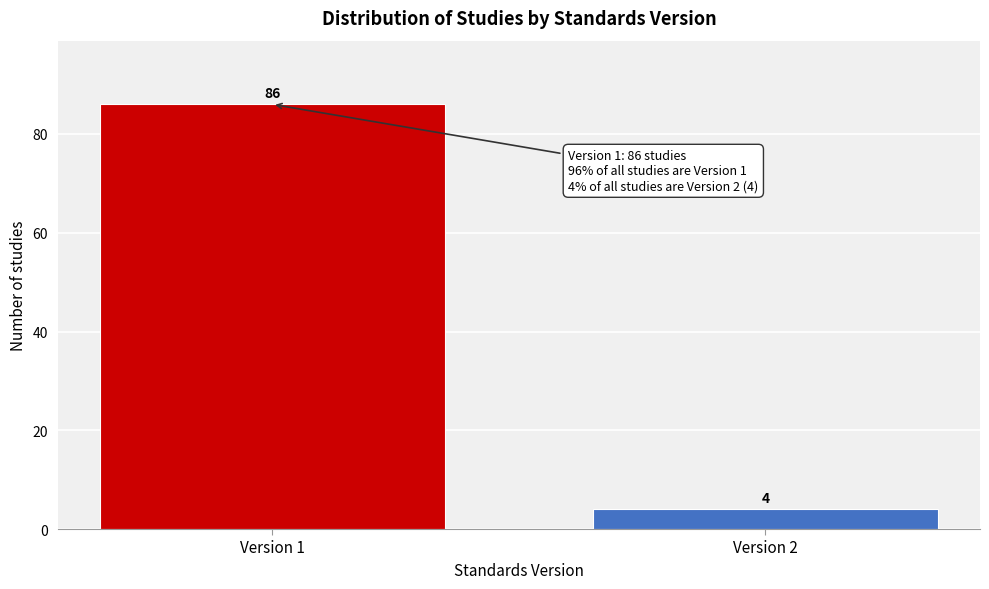

Reading left to right, transcribe all the data shown in this chart.

86	4